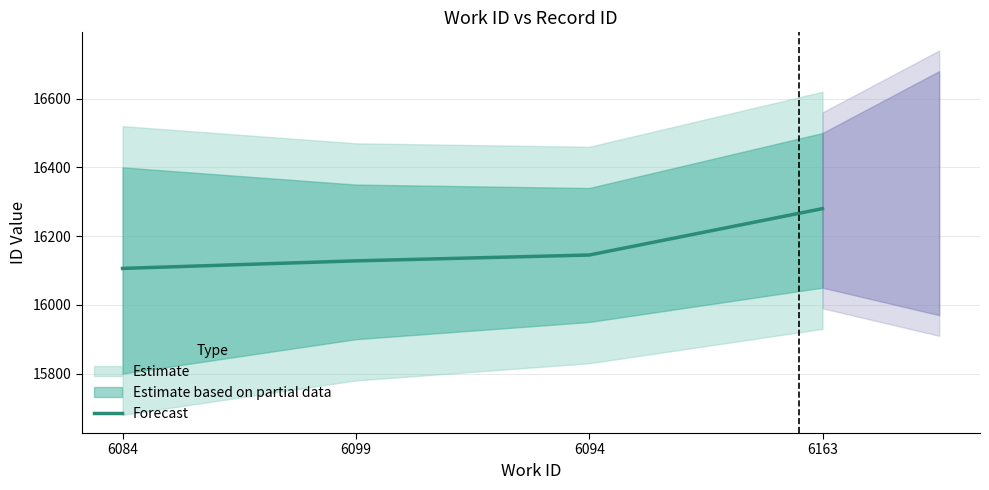

What is the label of the 3rd point from the left?

6094